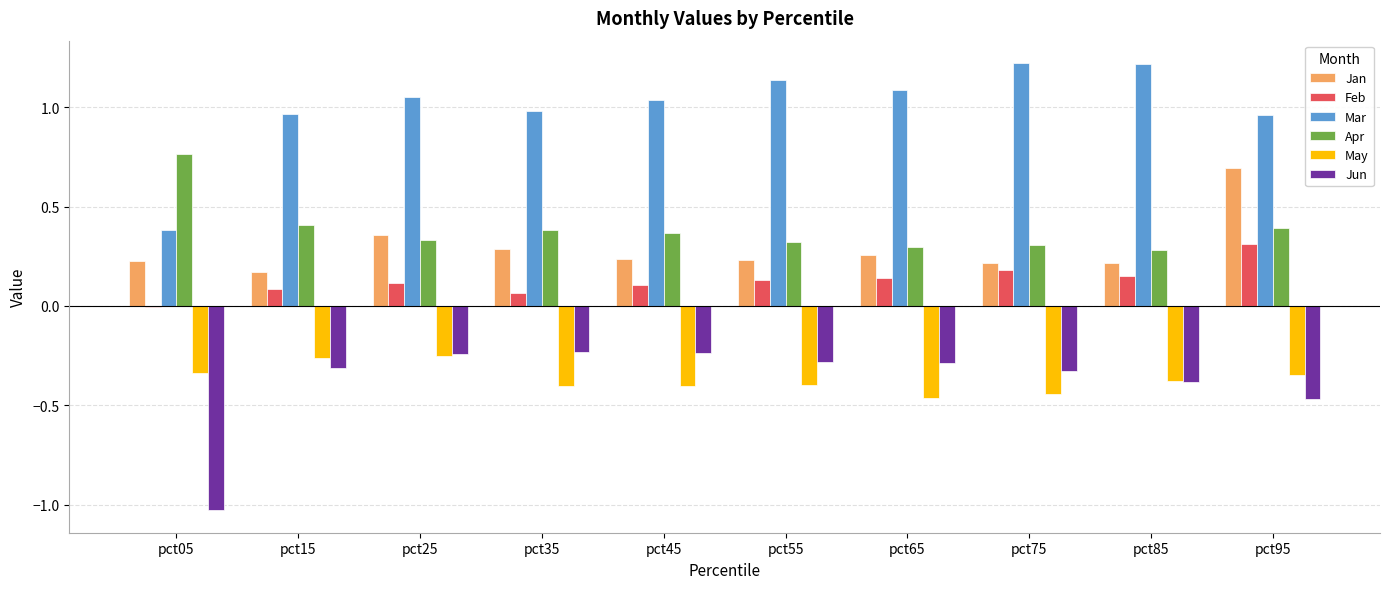

Which series has the largest total across all categories?

Mar